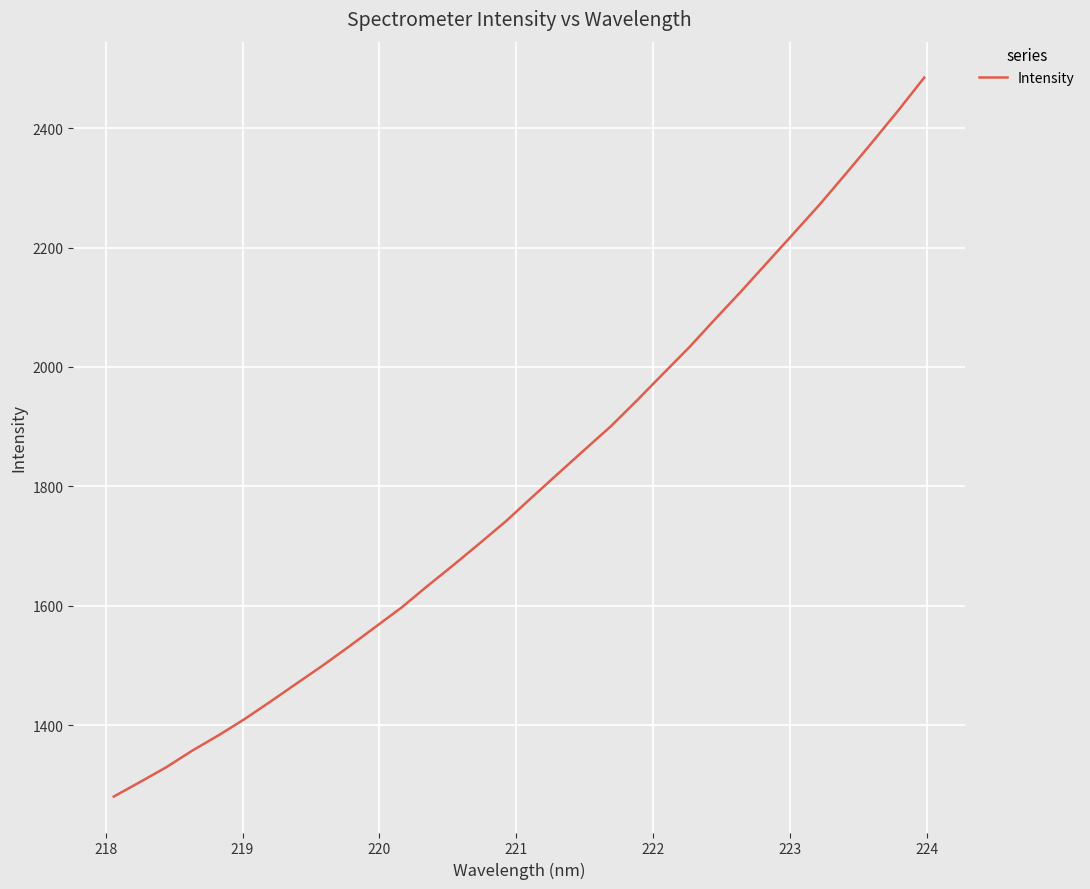

What is the difference between the maximum and second lowest values?

1179.9